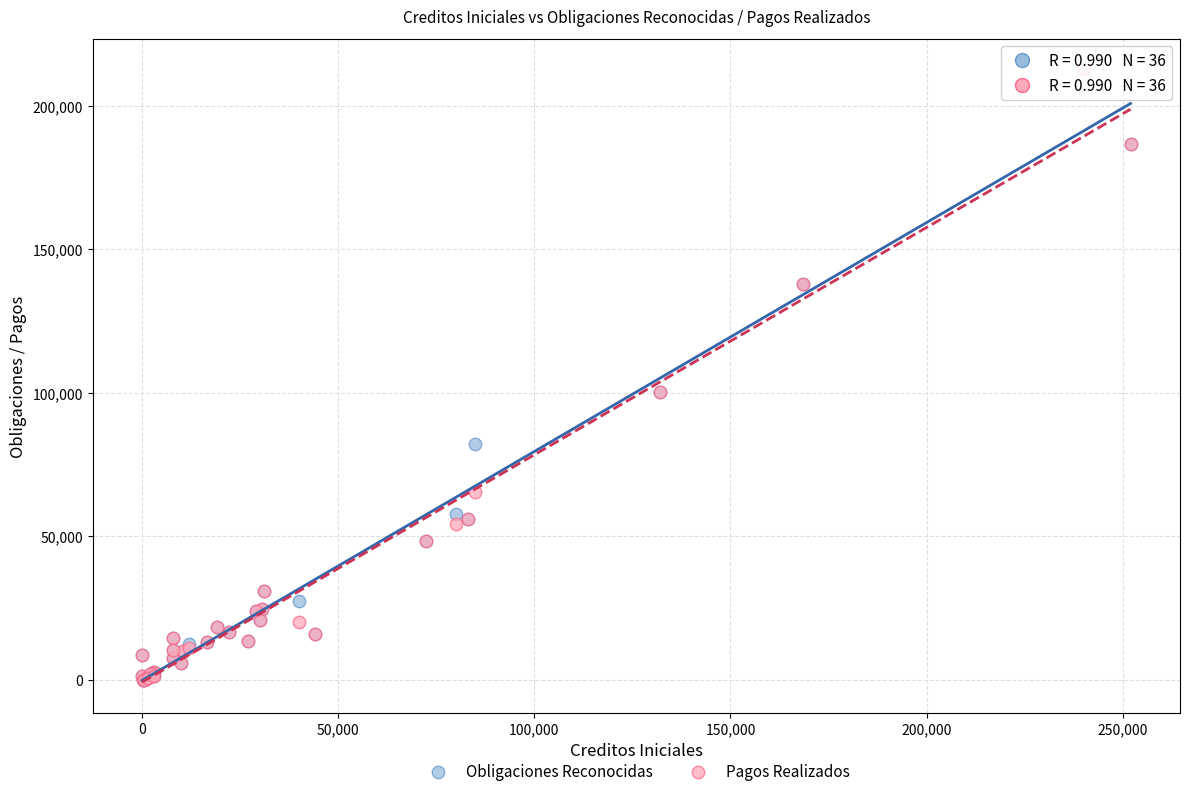

What are all the series names shown in the legend?

Obligaciones Reconocidas, Pagos Realizados